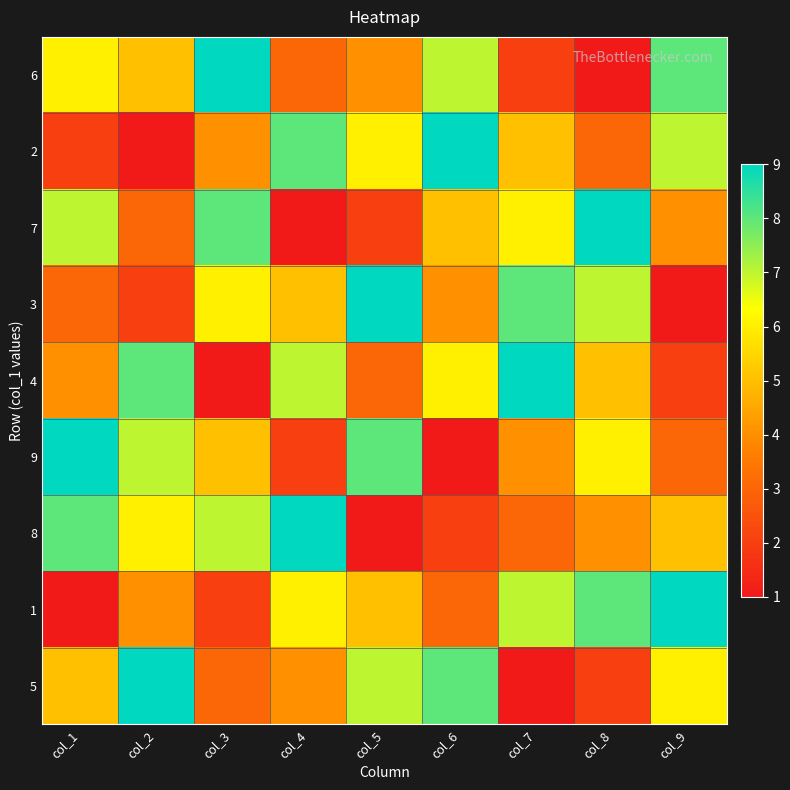

Reading left to right, extract all data points from this chart.

6: col_1=6	col_2=5	col_3=9	col_4=3	col_5=4	col_6=7	col_7=2	col_8=1	col_9=8
2: col_1=2	col_2=1	col_3=4	col_4=8	col_5=6	col_6=9	col_7=5	col_8=3	col_9=7
7: col_1=7	col_2=3	col_3=8	col_4=1	col_5=2	col_6=5	col_7=6	col_8=9	col_9=4
3: col_1=3	col_2=2	col_3=6	col_4=5	col_5=9	col_6=4	col_7=8	col_8=7	col_9=1
4: col_1=4	col_2=8	col_3=1	col_4=7	col_5=3	col_6=6	col_7=9	col_8=5	col_9=2
9: col_1=9	col_2=7	col_3=5	col_4=2	col_5=8	col_6=1	col_7=4	col_8=6	col_9=3
8: col_1=8	col_2=6	col_3=7	col_4=9	col_5=1	col_6=2	col_7=3	col_8=4	col_9=5
1: col_1=1	col_2=4	col_3=2	col_4=6	col_5=5	col_6=3	col_7=7	col_8=8	col_9=9
5: col_1=5	col_2=9	col_3=3	col_4=4	col_5=7	col_6=8	col_7=1	col_8=2	col_9=6